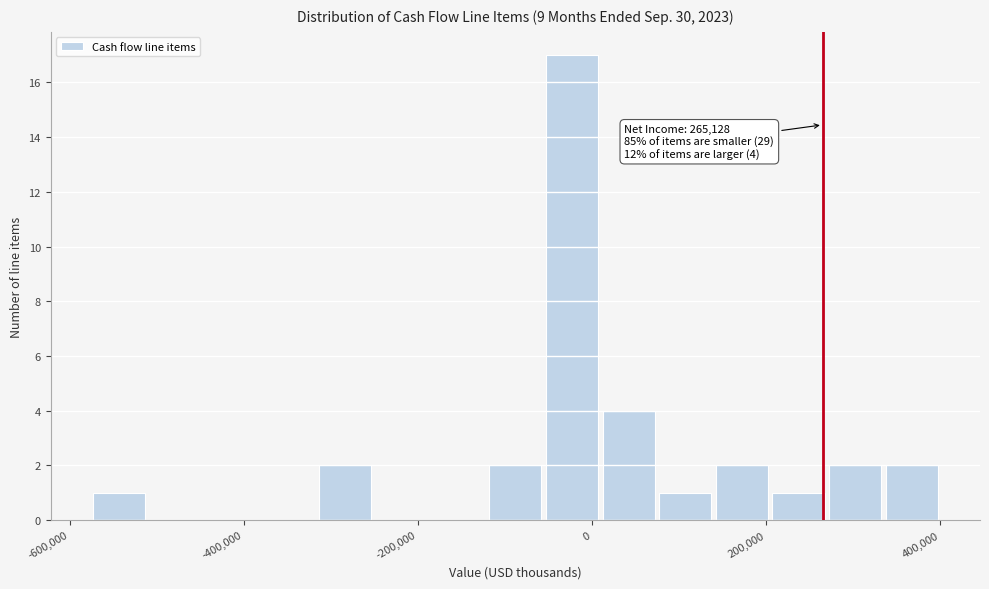

Read against the x-axis, roughly where is the centre of the tallest bar?

-20000